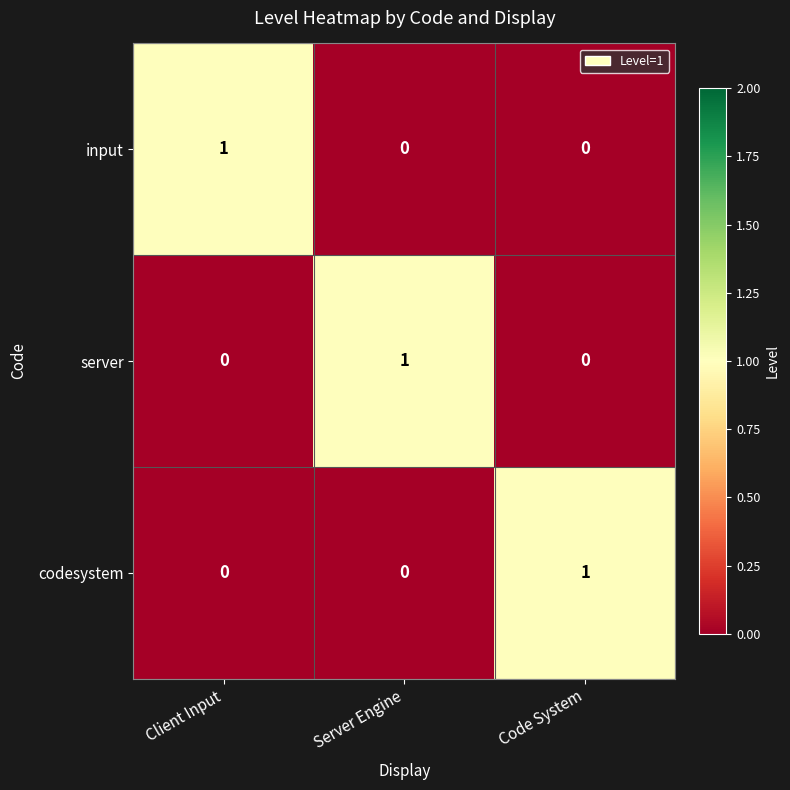

Reading right to left, extract all data points from this chart.

input: Code System=0	Server Engine=0	Client Input=1
server: Code System=0	Server Engine=1	Client Input=0
codesystem: Code System=1	Server Engine=0	Client Input=0